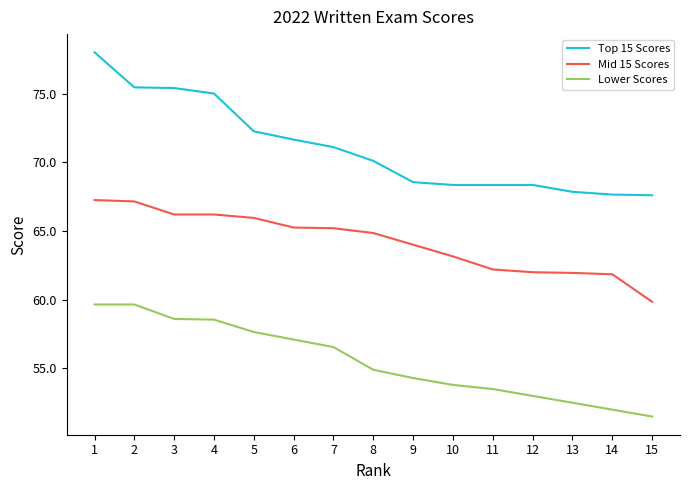

What is the difference between the second highest and second lowest values in the Top 15 Scores series?

7.8